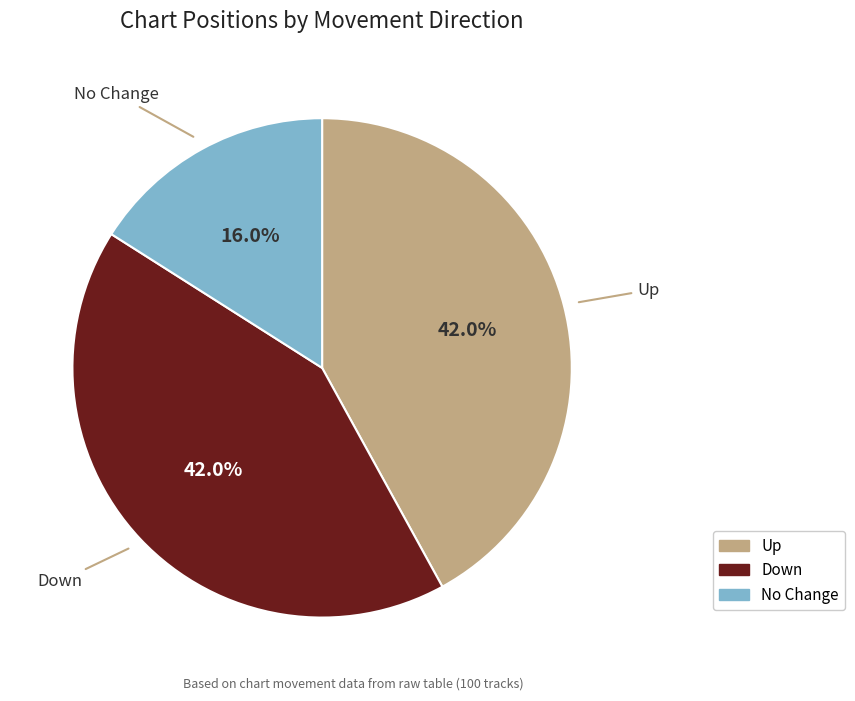

How many segments does this pie chart have?

3